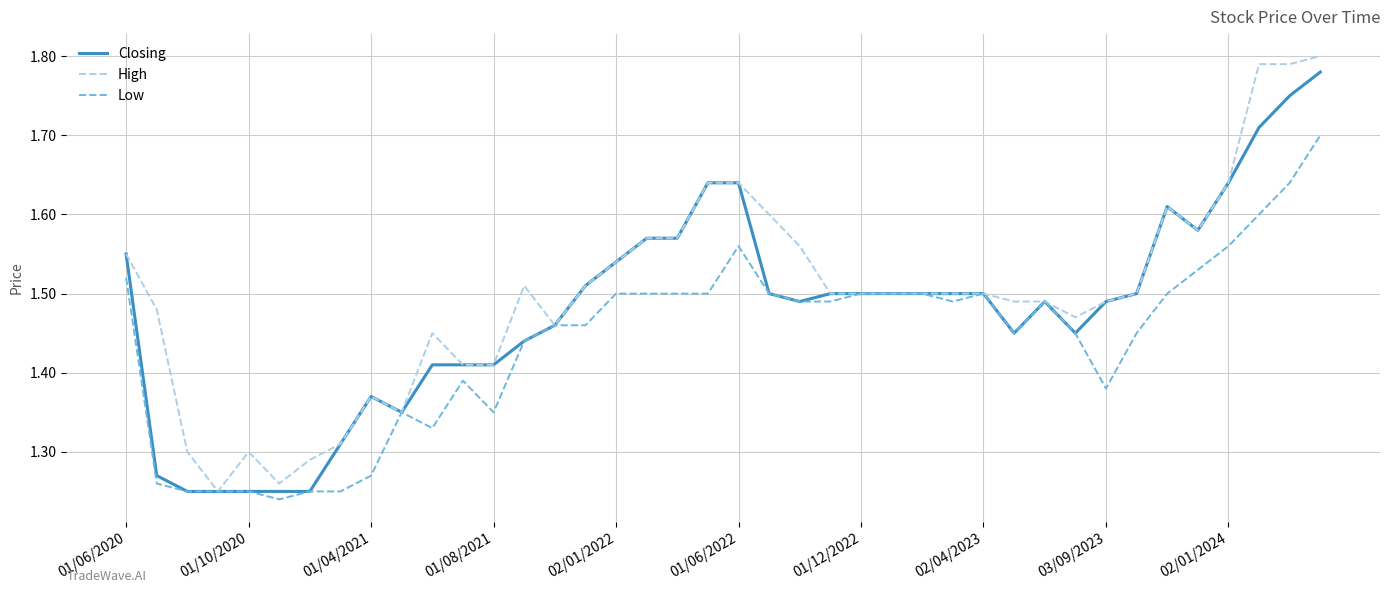

List the series in order of their overall mean, lowest first.

Low, Closing, High